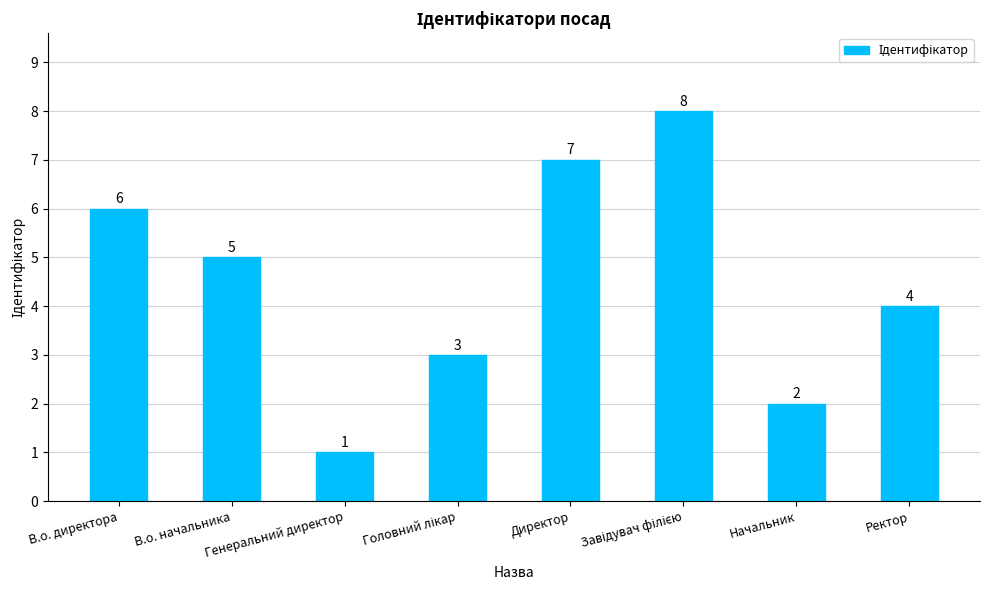

Count the number of data series in this chart.

1